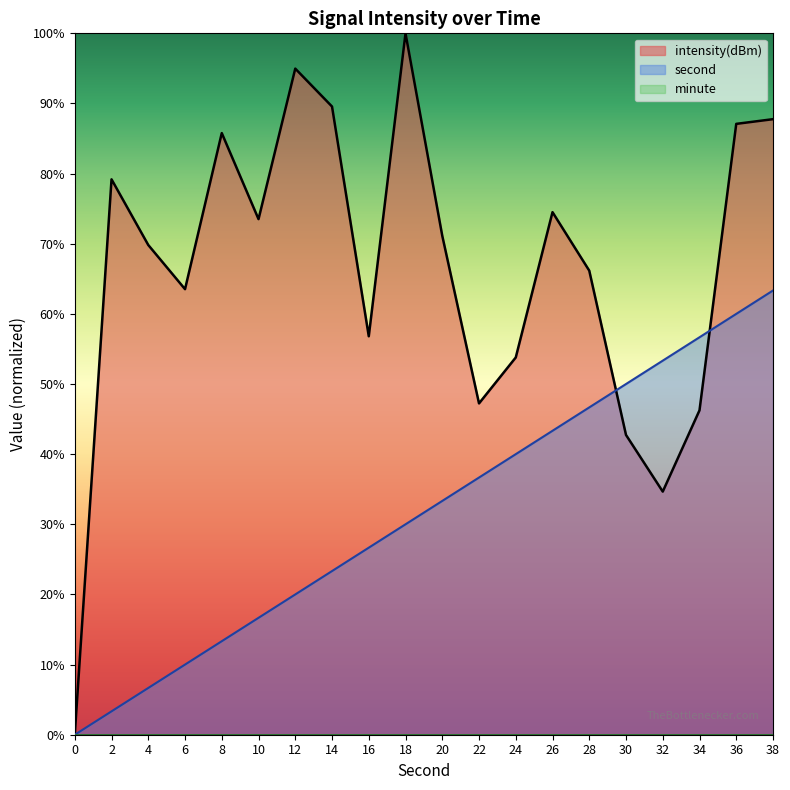

How many data points in intensity(dBm) are less than 71?

10